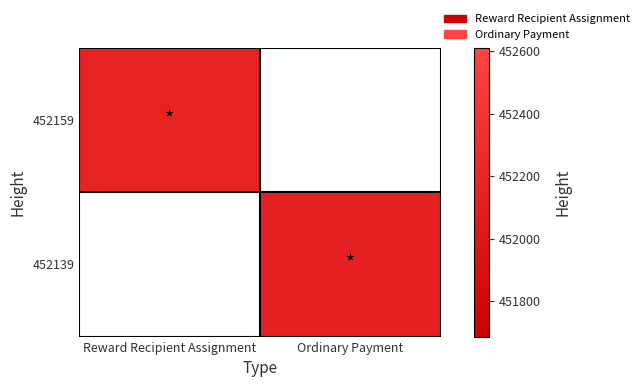

Is it true that 452139 equals 452139.0 at Ordinary Payment?

True